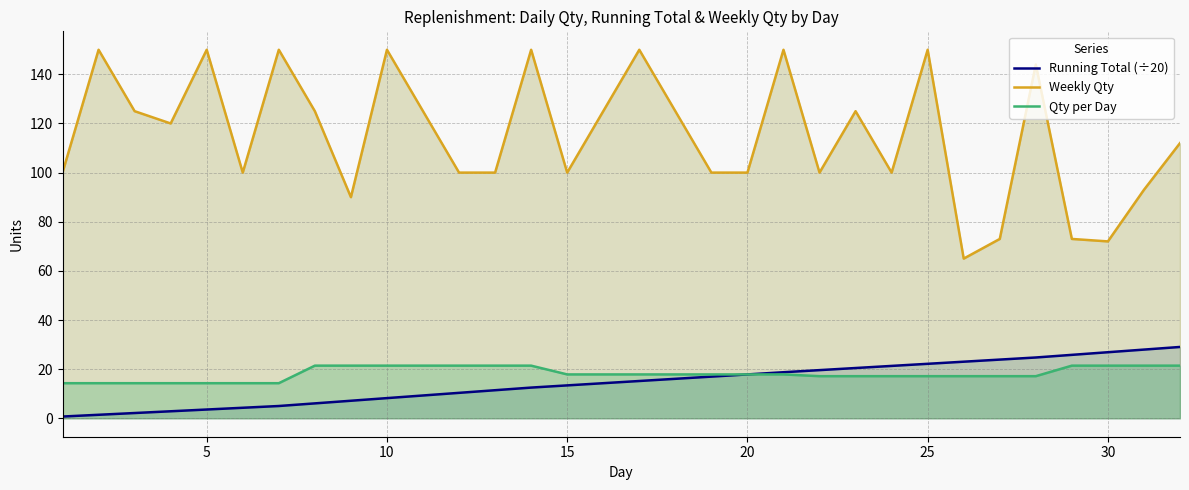

What is the smallest value displayed?

0.7